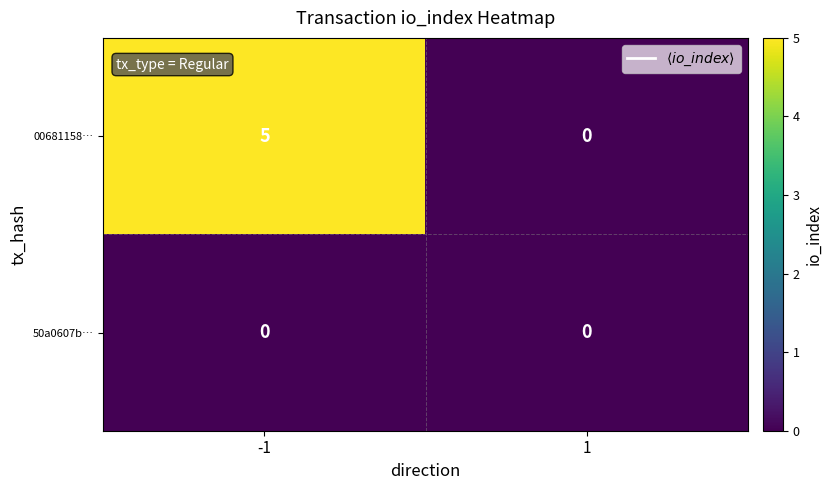

At how many categories does at least one series exceed 4?

1